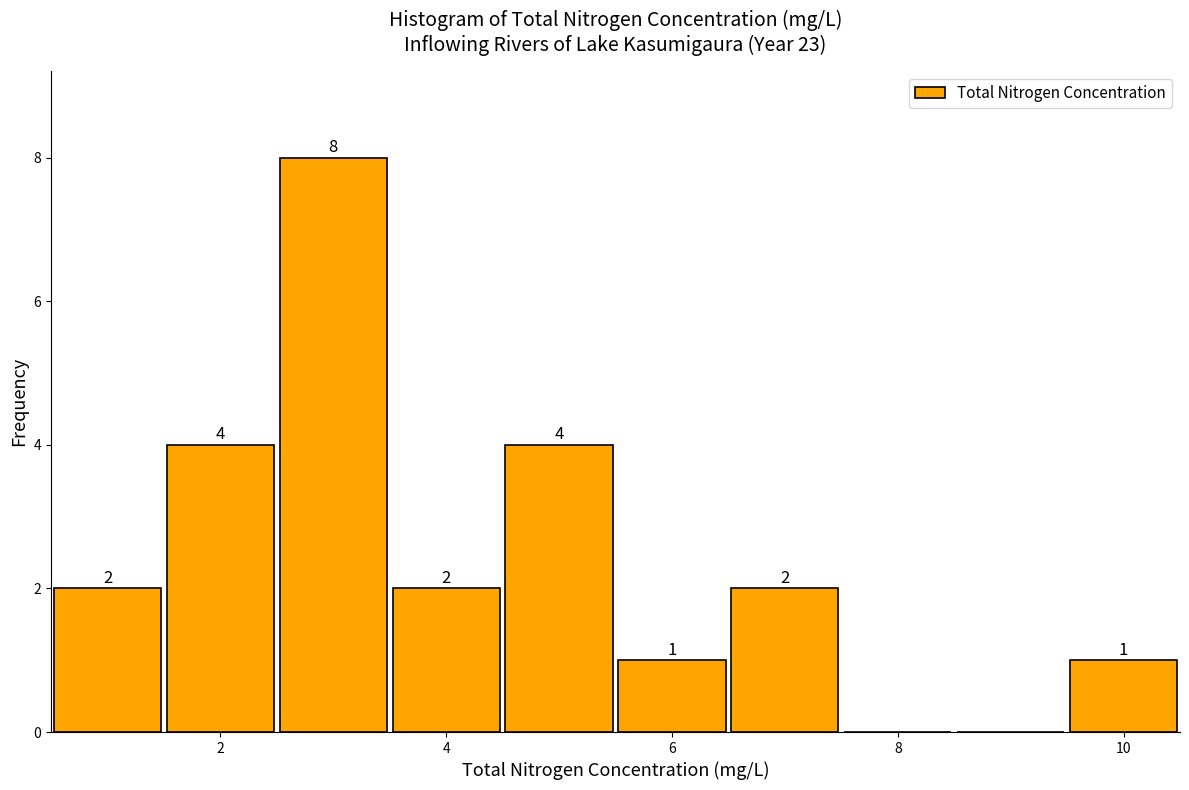

Which range on the x-axis has the tallest bar?

2.5 to 3.5